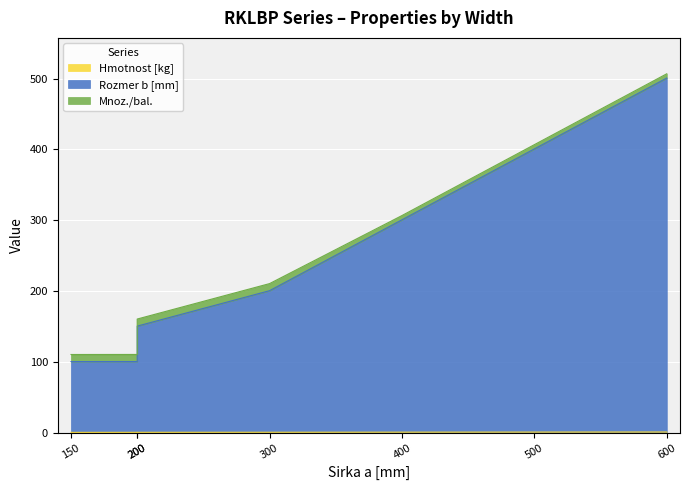

What is the difference between the highest and lowest values at 400?

300.0